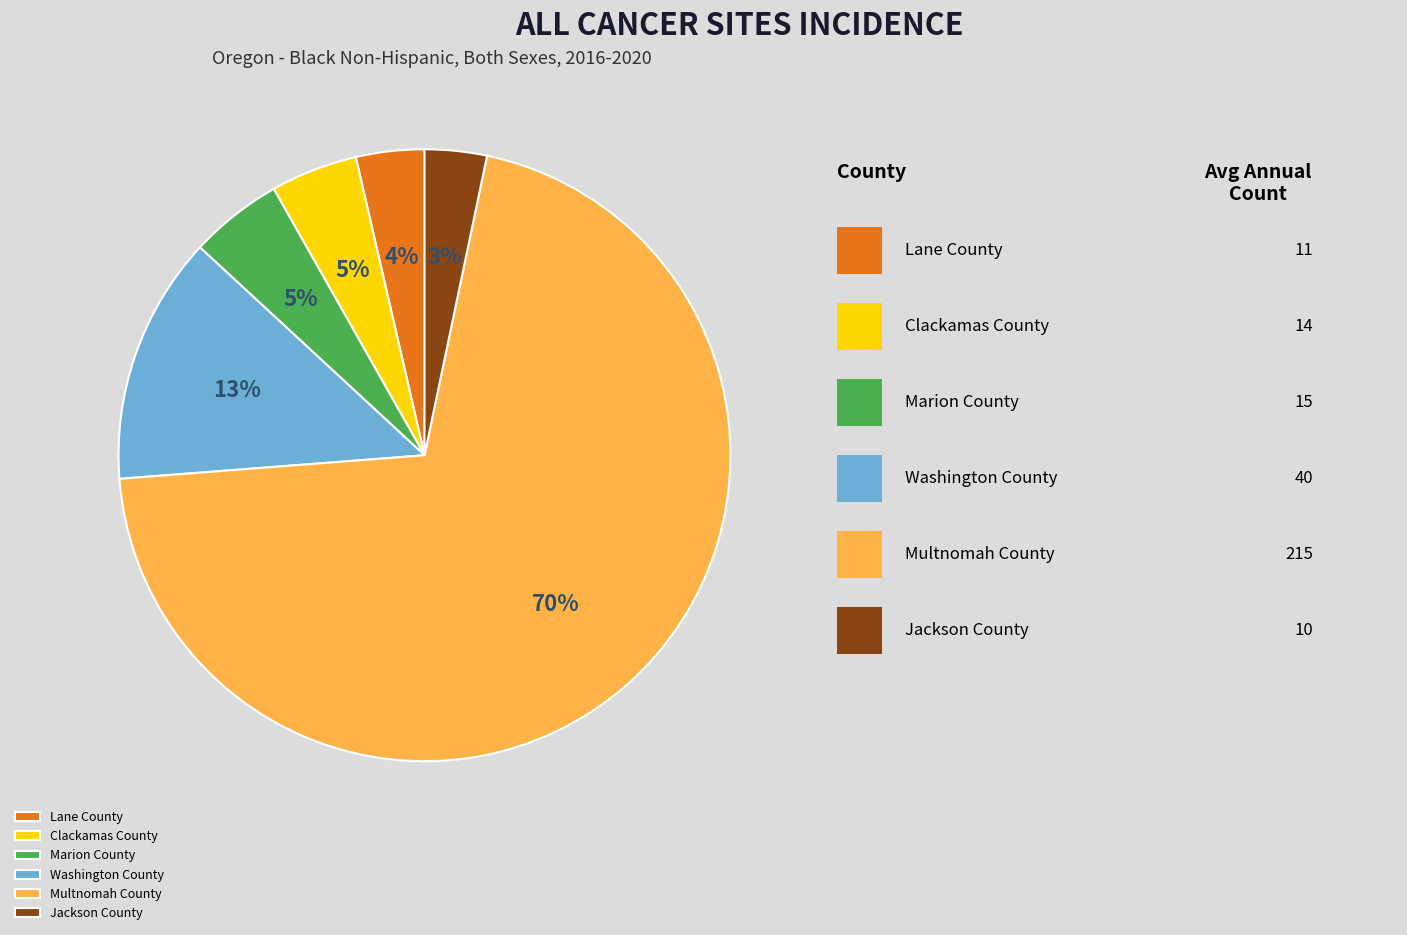

Does Multnomah County account for over 50% of the chart?

Yes